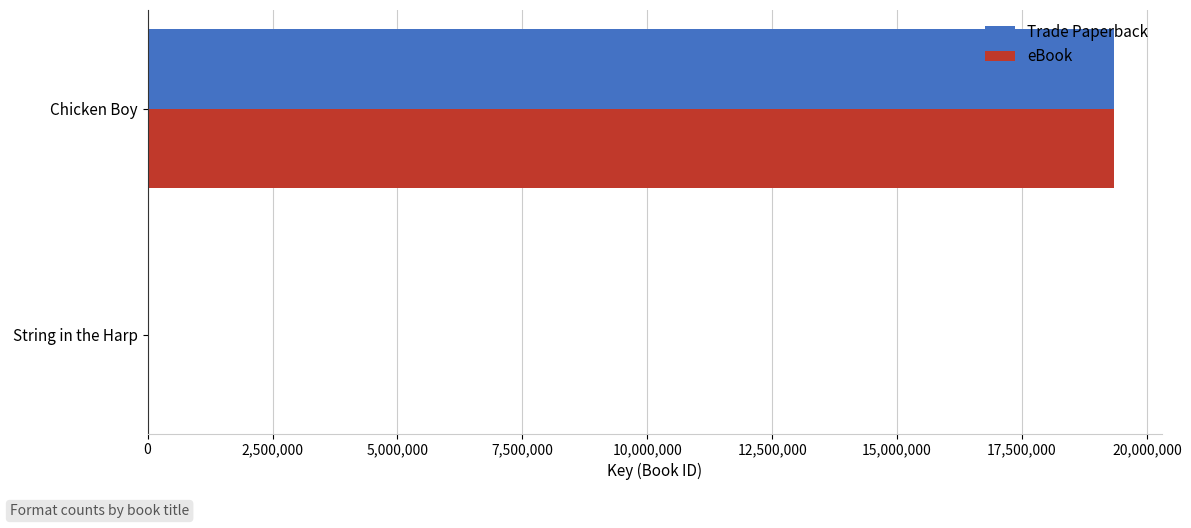

At which category is the sum across all series the highest?

Chicken Boy